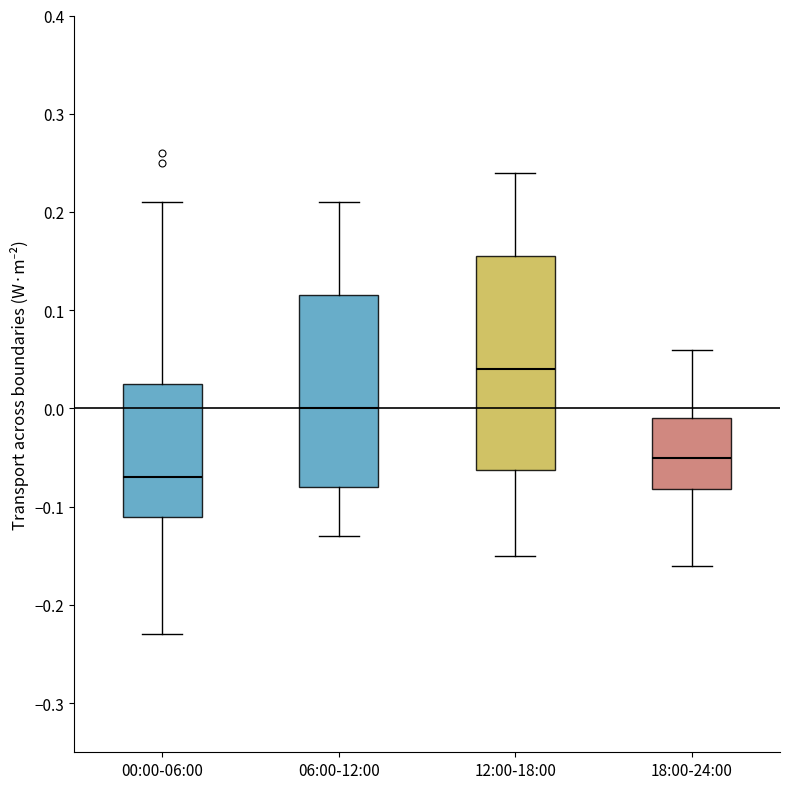

Where does the median line of the box for 18:00-24:00 sit on the y-axis? The values are not printed on the chart, so give them approximately, as read against the axis.

-0.05